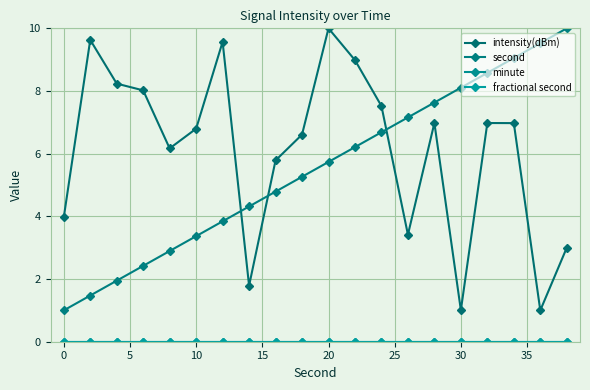

True or false: second and minute cross at least once.

False